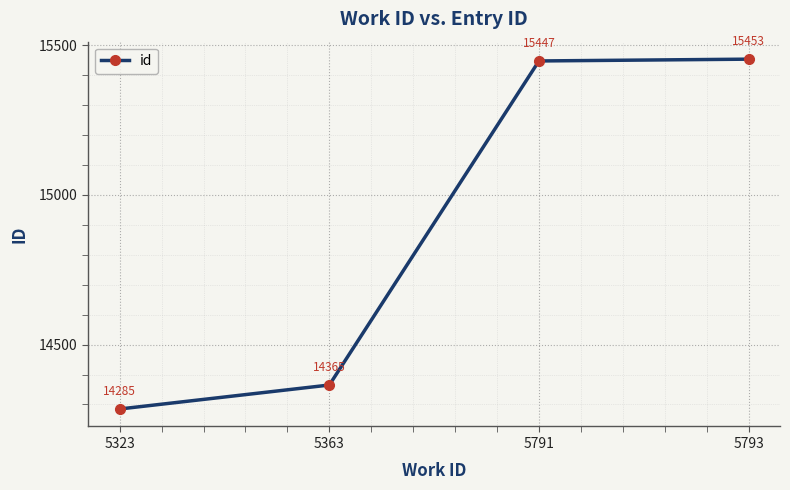

What is the difference between the second highest and minimum values?

1162